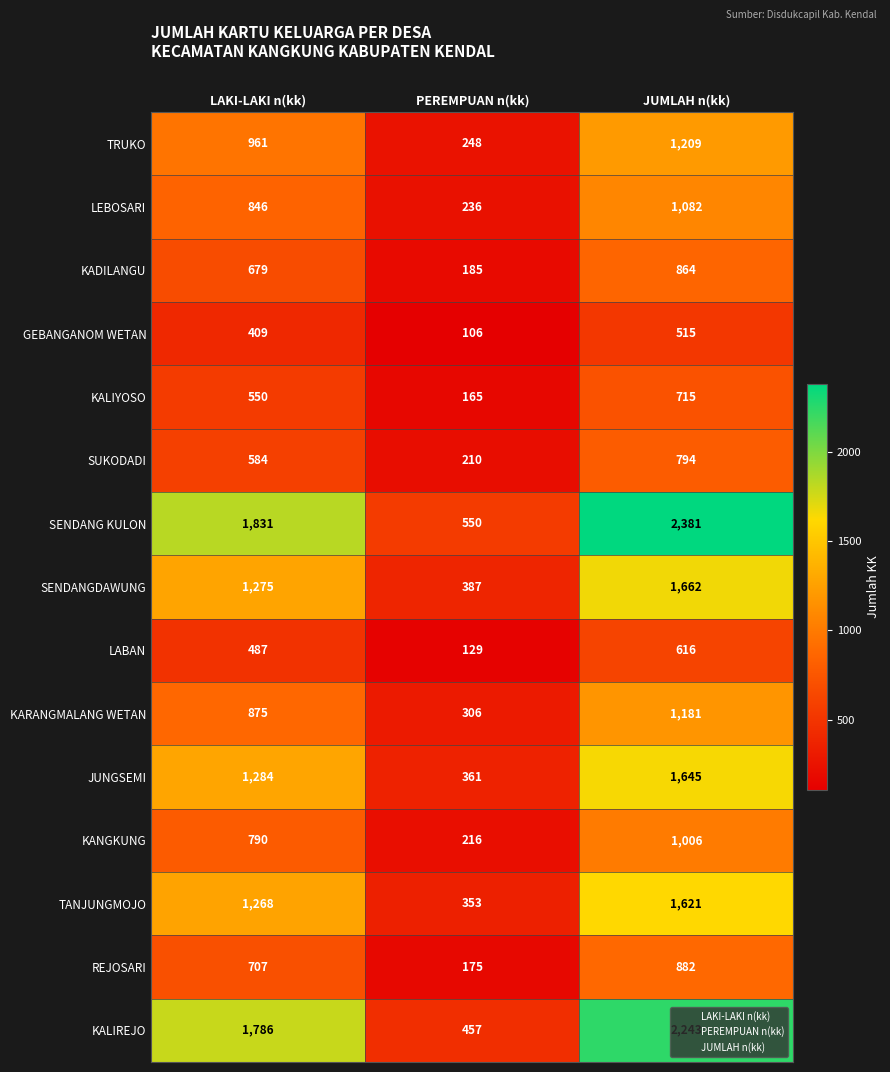

What is the total value across all series at LAKI-LAKI n(kk)?

14332